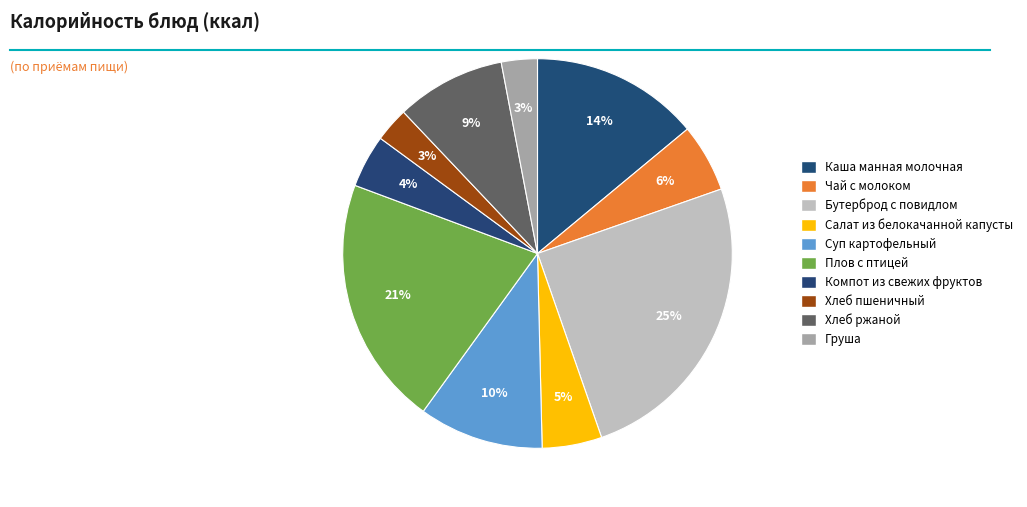

Between Компот из свежих фруктов and Салат из белокачанной капусты, which is larger?

Салат из белокачанной капусты